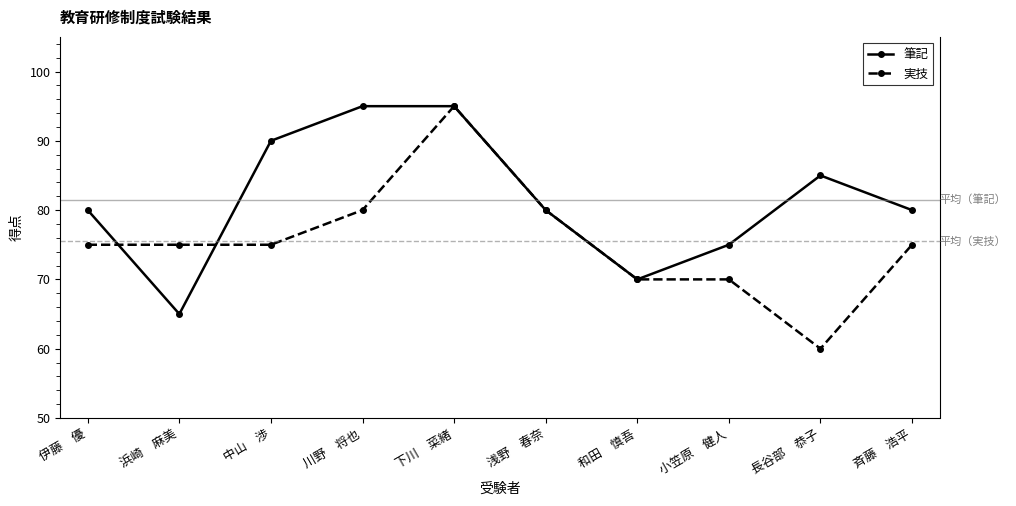

What is the label of the 7th point from the left?

和田　慎吾